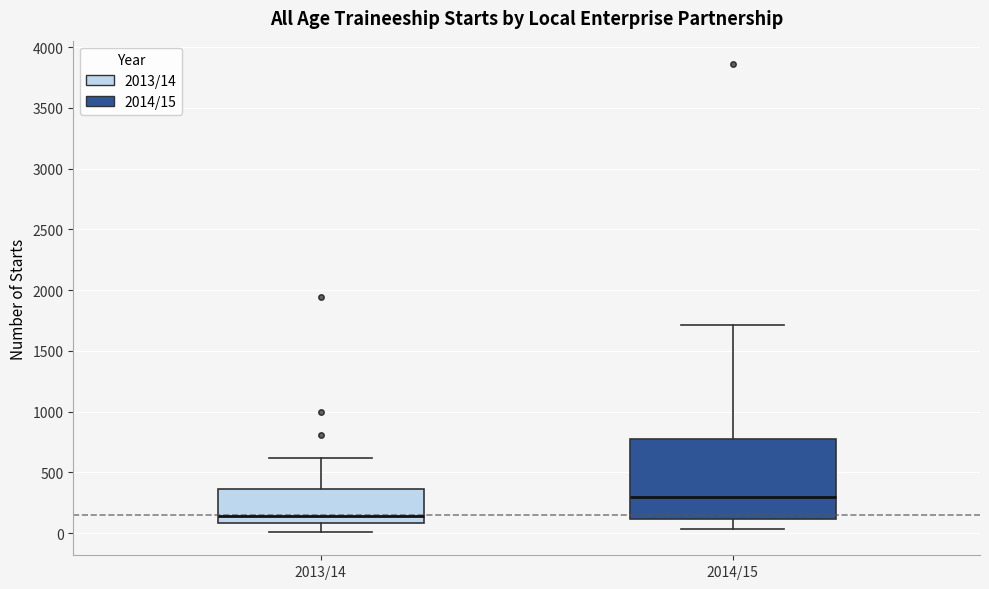

Reading left to right, transcribe this box plot: for each box, give where its median line is, the range the box spans, and where its two whiskers end, as read against the y-axis. The values are not printed on the chart, so give them approximately, as read against the axis.

2013/14: median 150, box 100 to 350, whiskers 0 to 600
2014/15: median 300, box 100 to 800, whiskers 50 to 1700